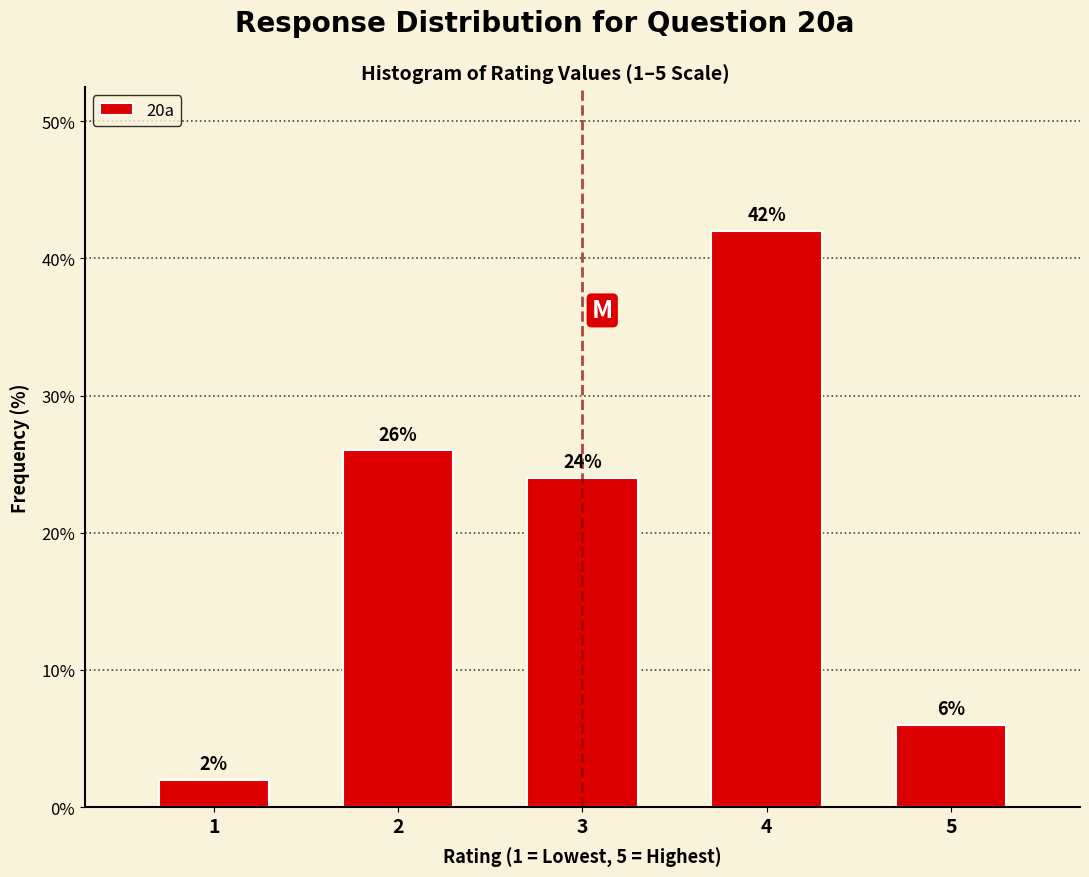

Reading left to right, extract all data points from this chart.

1=2	2=26	3=24	4=42	5=6